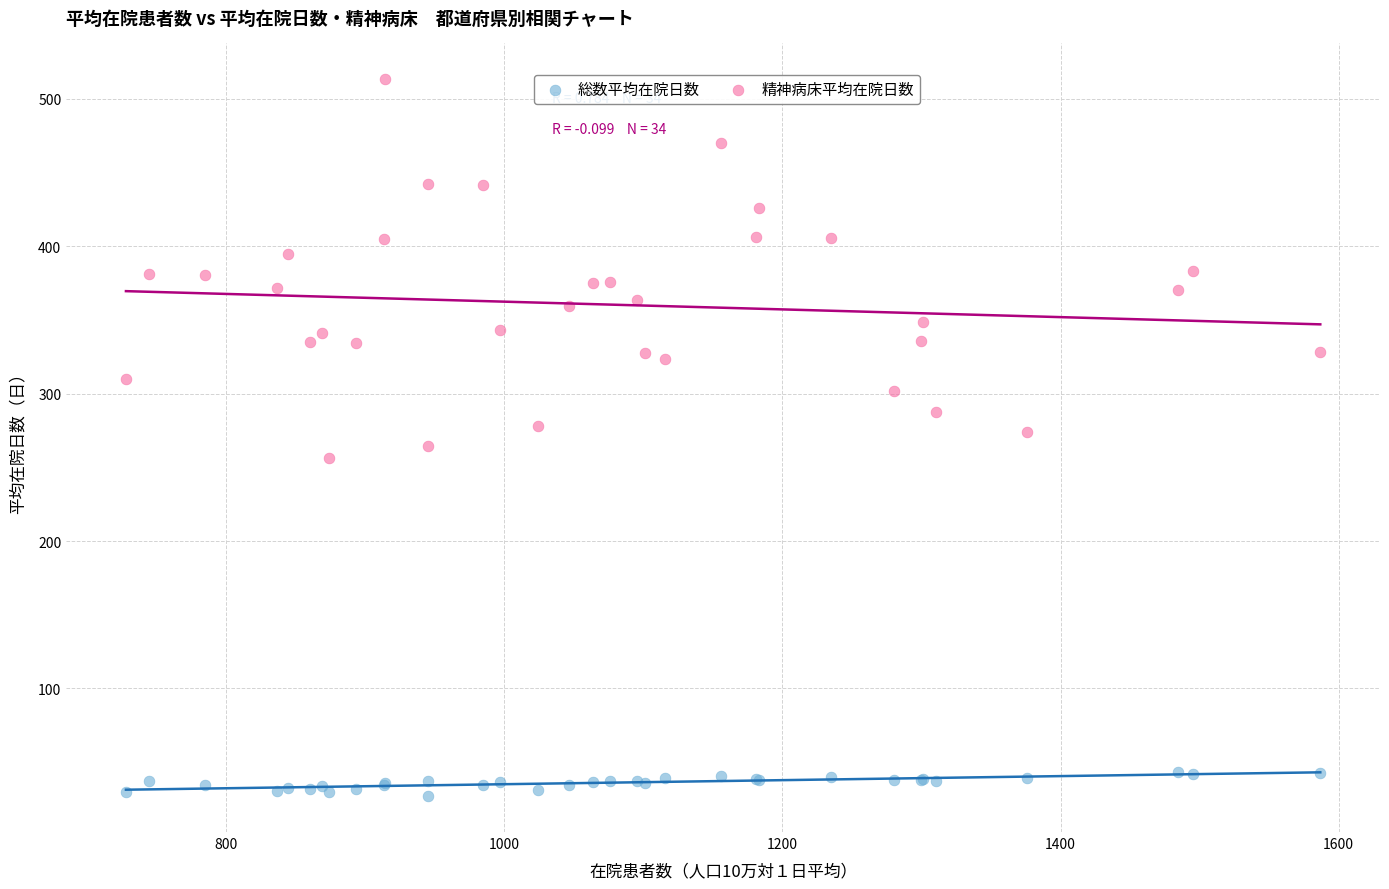

Which series reaches the minimum Y coordinate?

総数平均在院日数